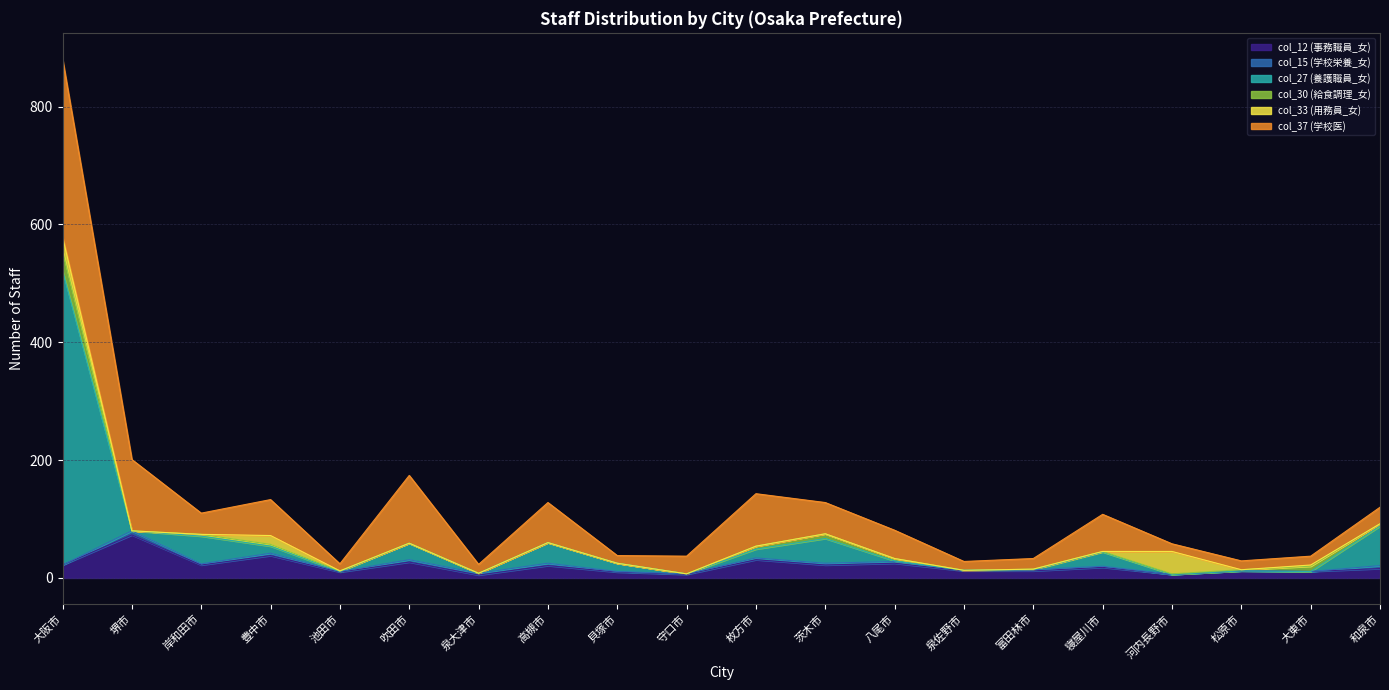

In col_37 (学校医), how many points are lower than both neighbors (excluding endpoints)?

6